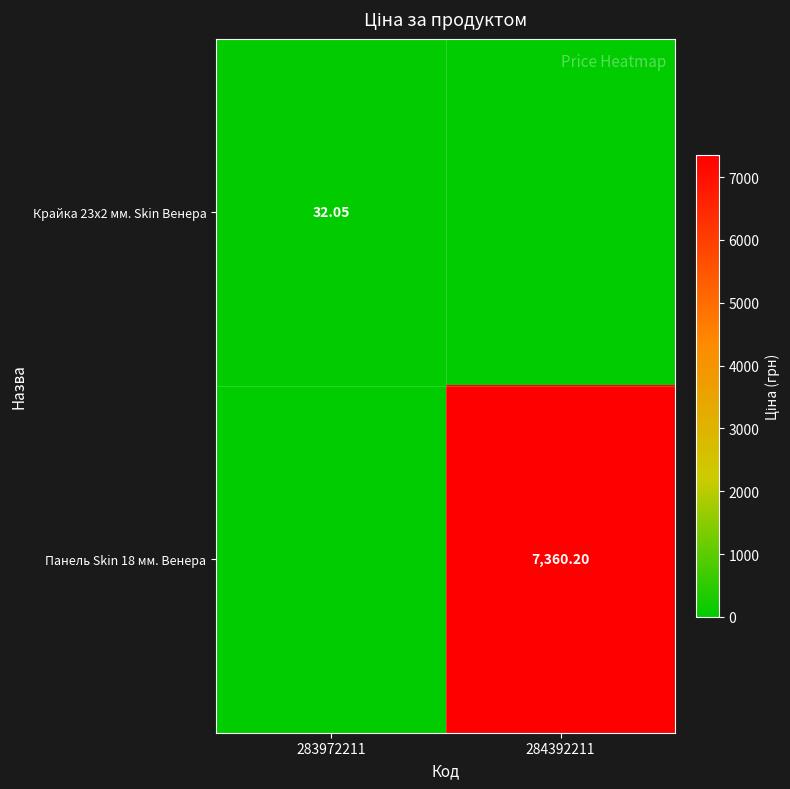

The Крайка 23x2 мм. Skin Венера series shows 9.1 at 283972211. True or false?

False